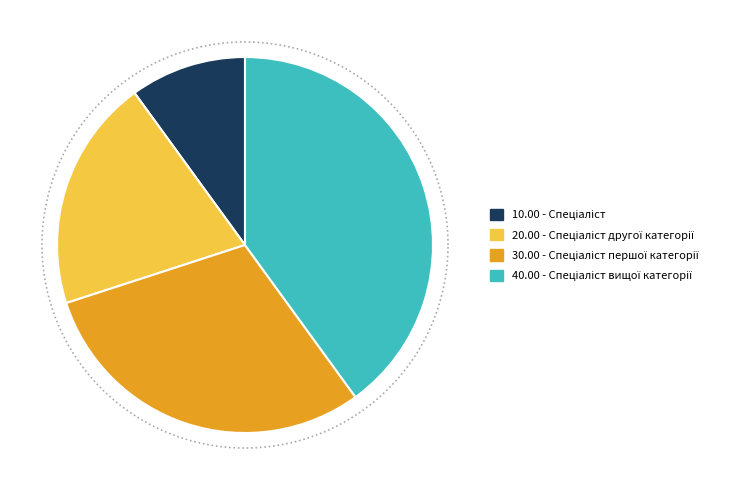

Which category has the biggest portion of the pie?

Спеціаліст вищої категорії